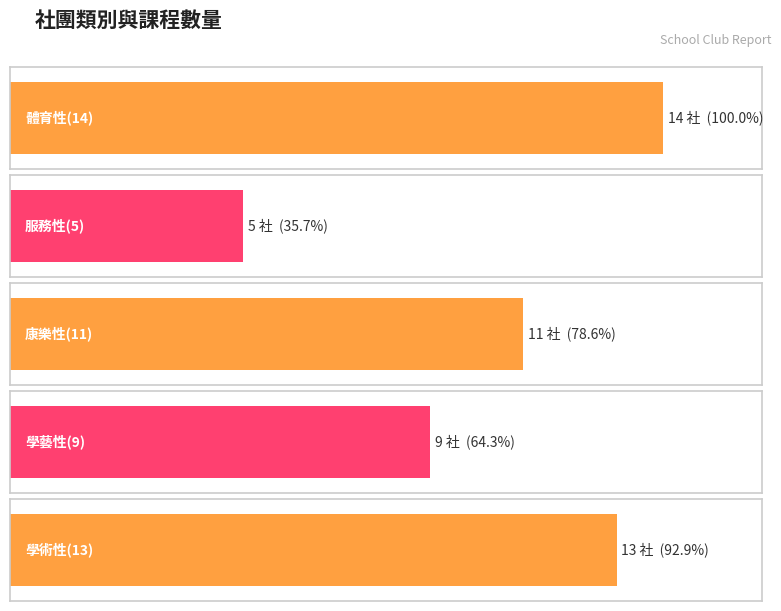

What is the difference between the maximum and minimum values?

9